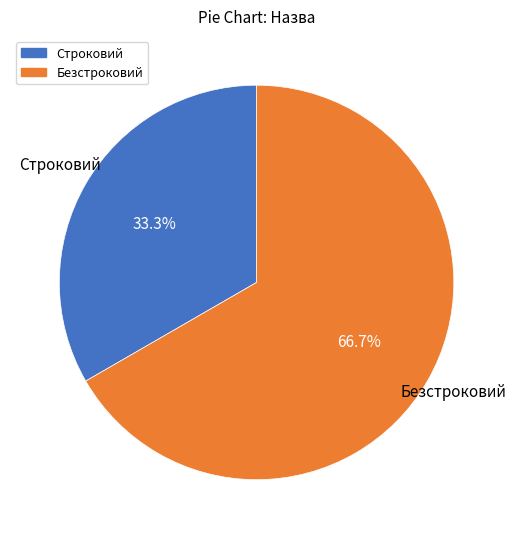

Which category accounts for the majority?

Безстроковий